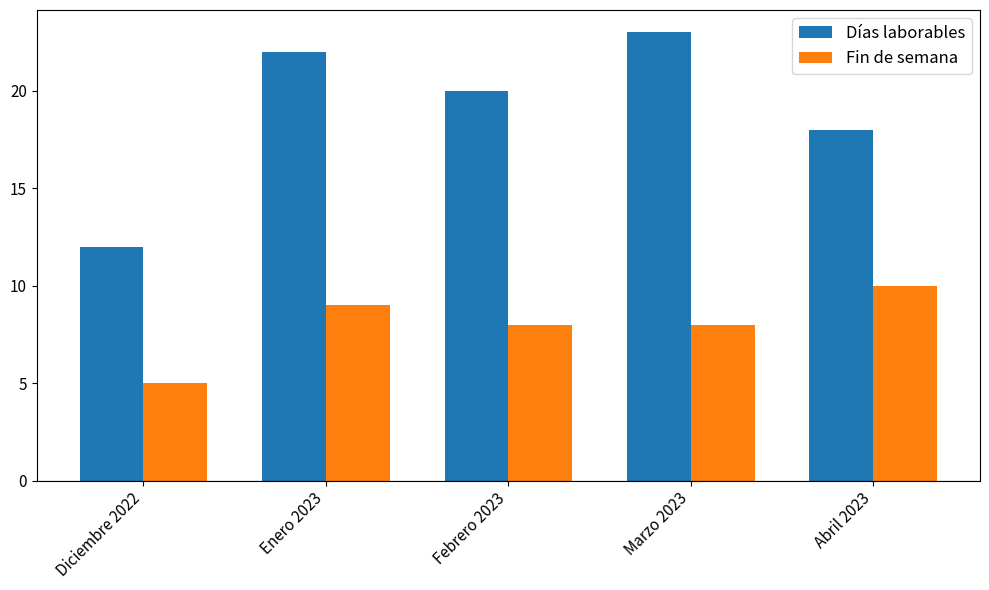

At Abril 2023, list the series in order from largest to smallest.

Días laborables, Fin de semana